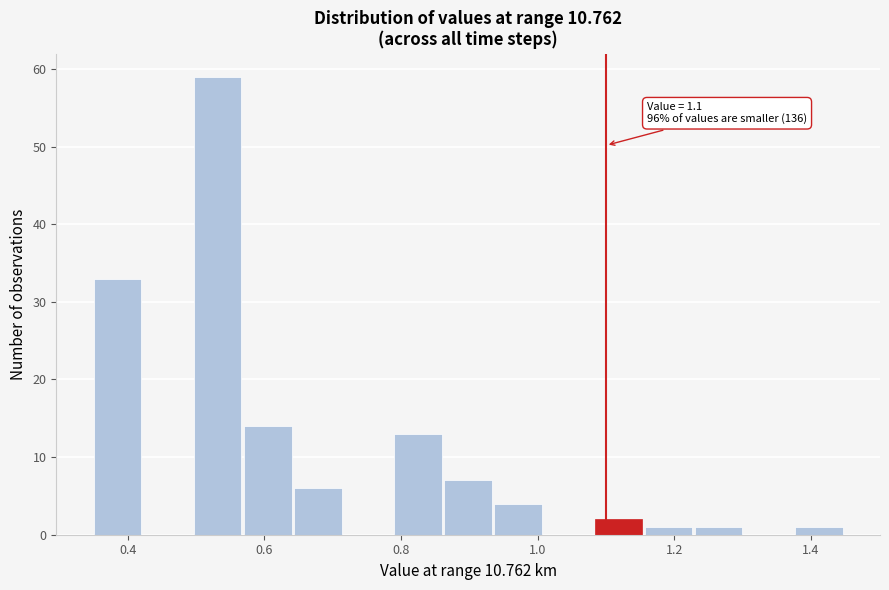

Around what value on the x-axis is the tallest bar? Give the approximate position of its centre, as read against the axis.

0.54